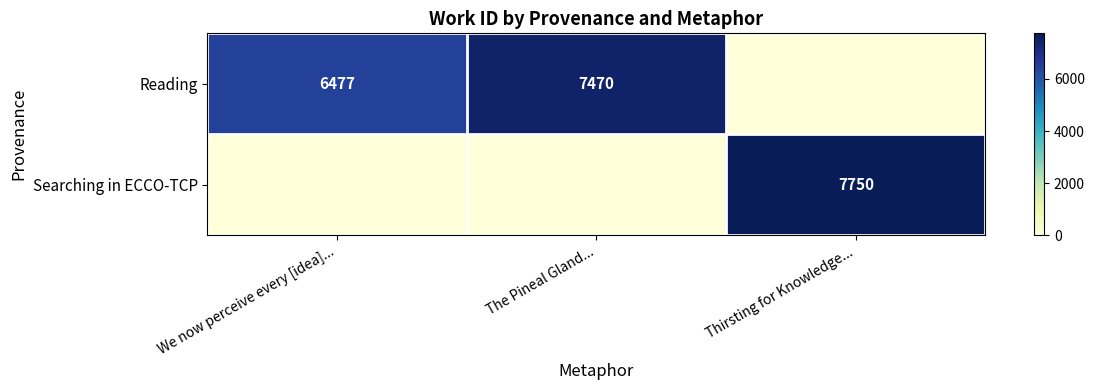

Is the value of Searching in ECCO-TCP at Thirsting for Knowledge... greater than the value of Reading at We now perceive every [idea]...?

Yes